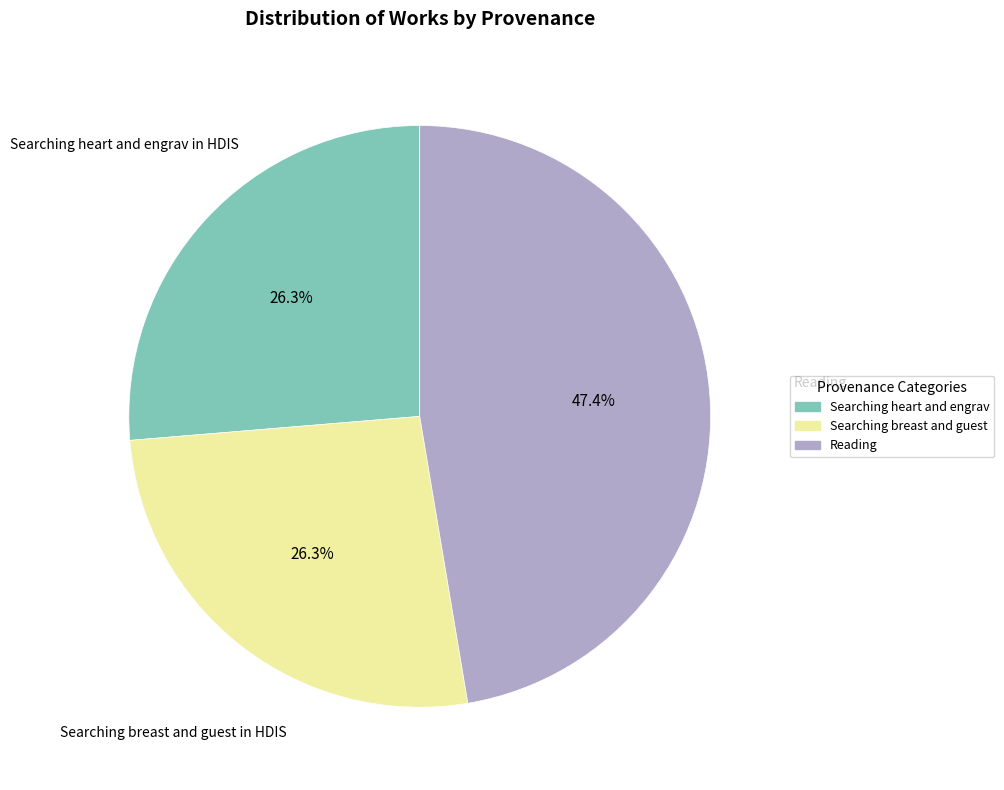

Do Reading and Searching heart and engrav in HDIS together represent more than half of the pie?

Yes